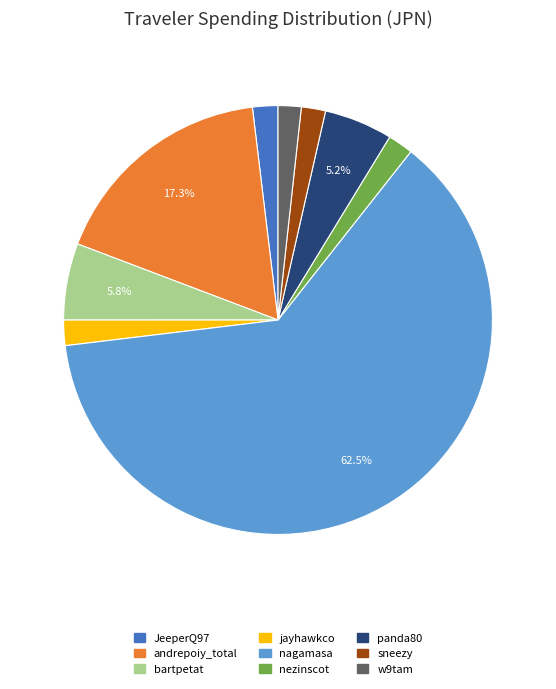

Is the sum of w9tam and panda80 greater than half?

No